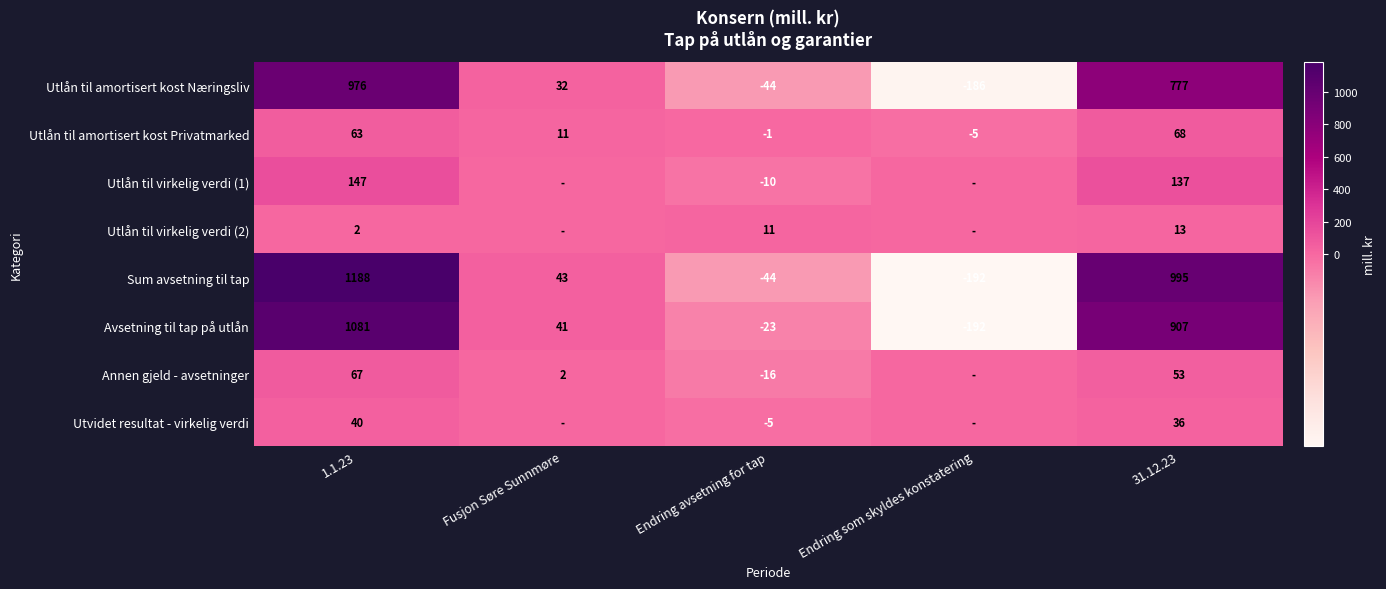

Is the value of Annen gjeld - avsetninger at Endring avsetning for tap greater than the value of Sum avsetning til tap at 31.12.23?

No